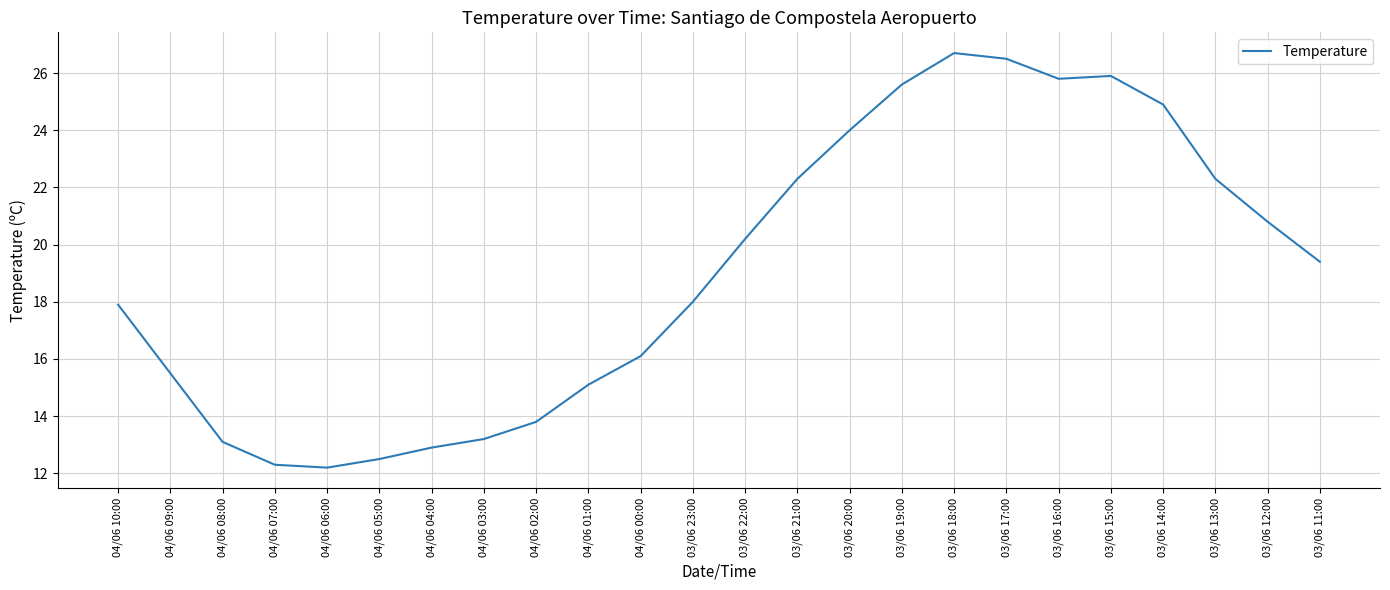

How many series are shown in this chart?

1